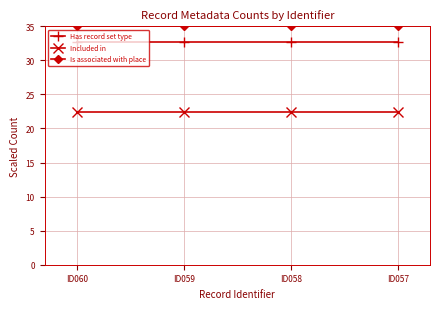

List the series in order of their overall mean, lowest first.

Included in, Has record set type, Is associated with place